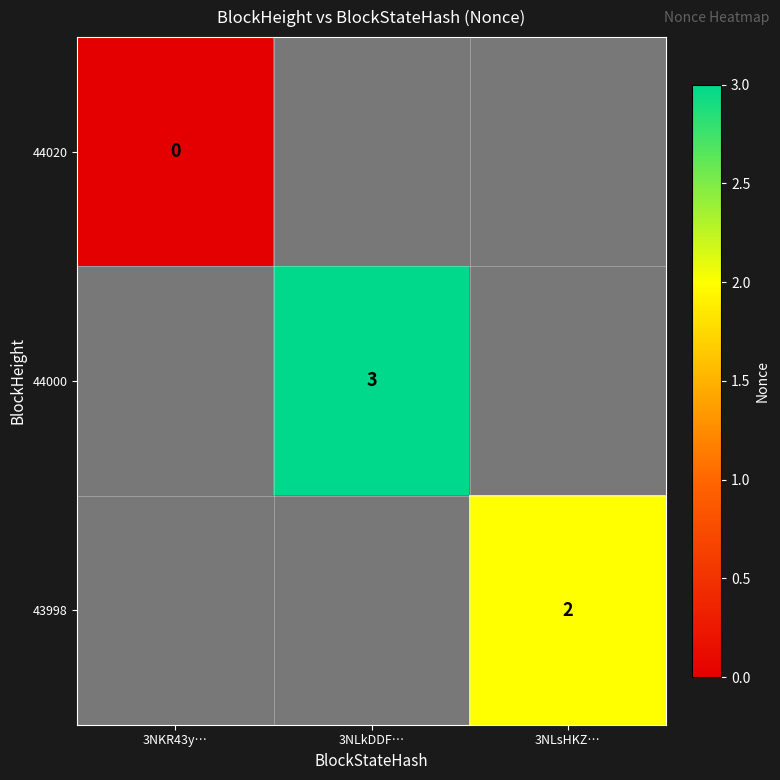

Which label corresponds to the smallest value in the chart?

3NKR43y…